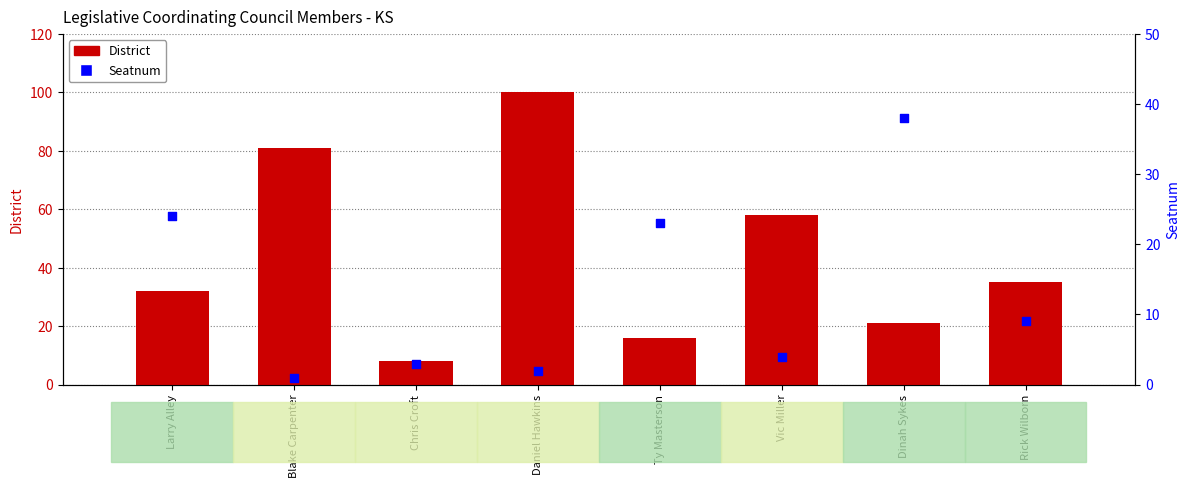

Is the value of Seatnum at Dinah Sykes greater than the value of District at Dinah Sykes?

Yes